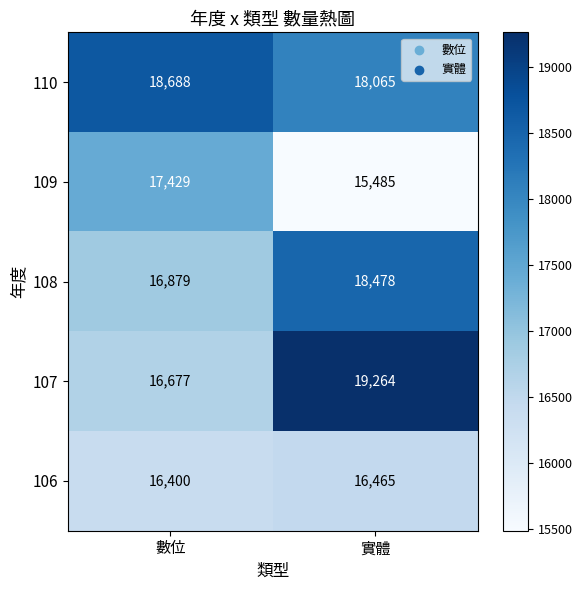

Which label corresponds to the smallest value in the chart?

實體